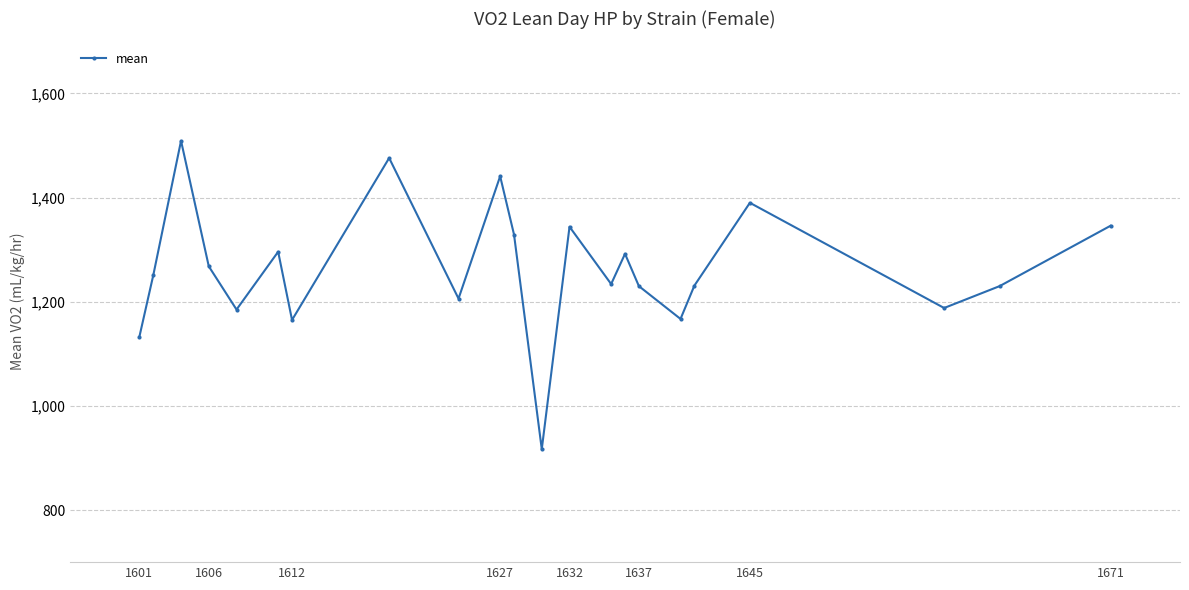

What is the value of the 18th point from the left?

1231.0